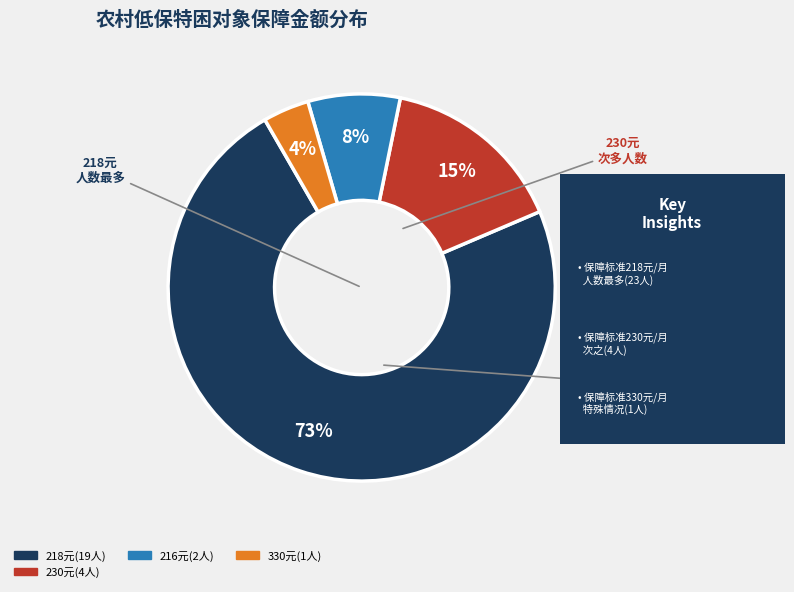

Is there a majority slice in this chart?

Yes